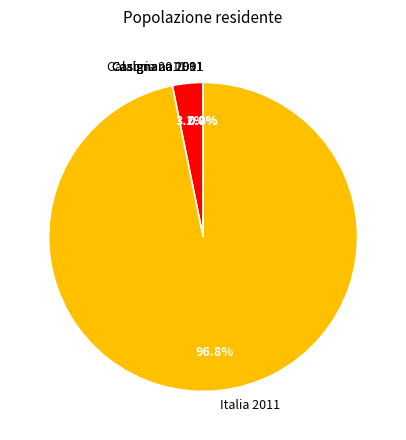

Between Calabria 2011 and Italia 2011, which is larger?

Italia 2011